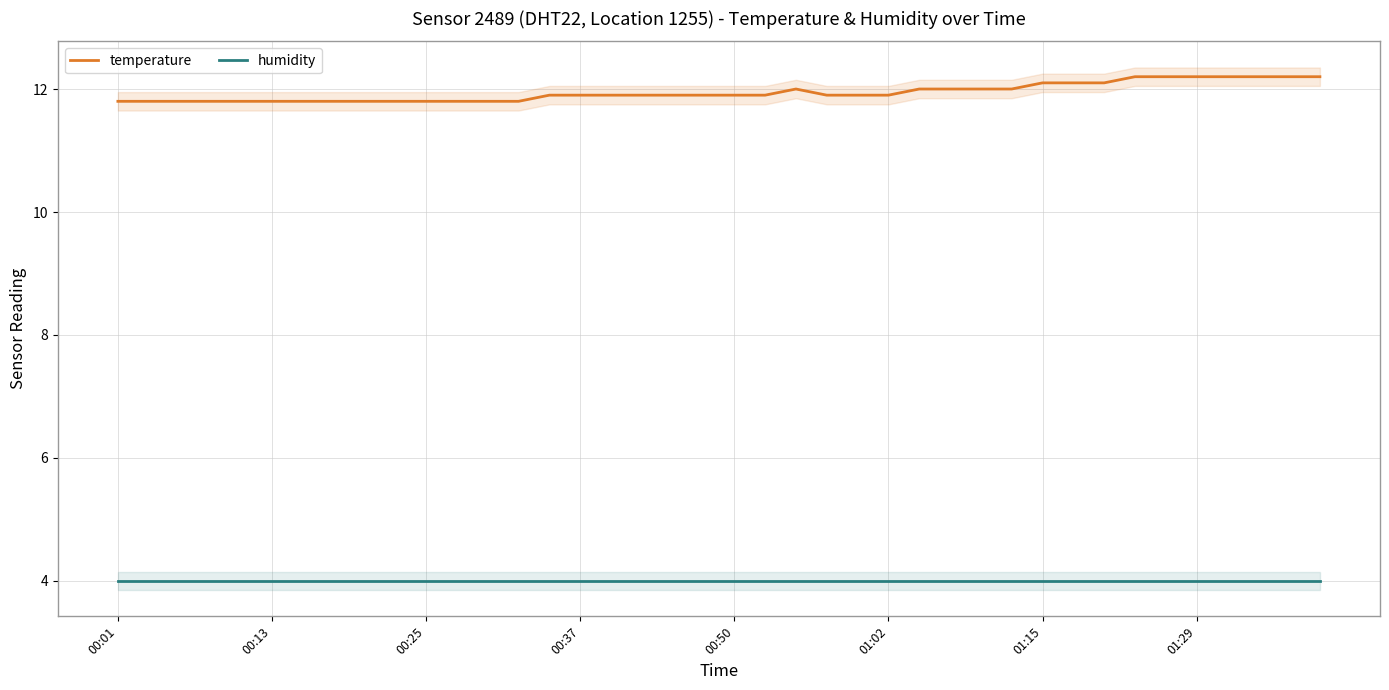

List the series in order of their overall mean, lowest first.

humidity, temperature